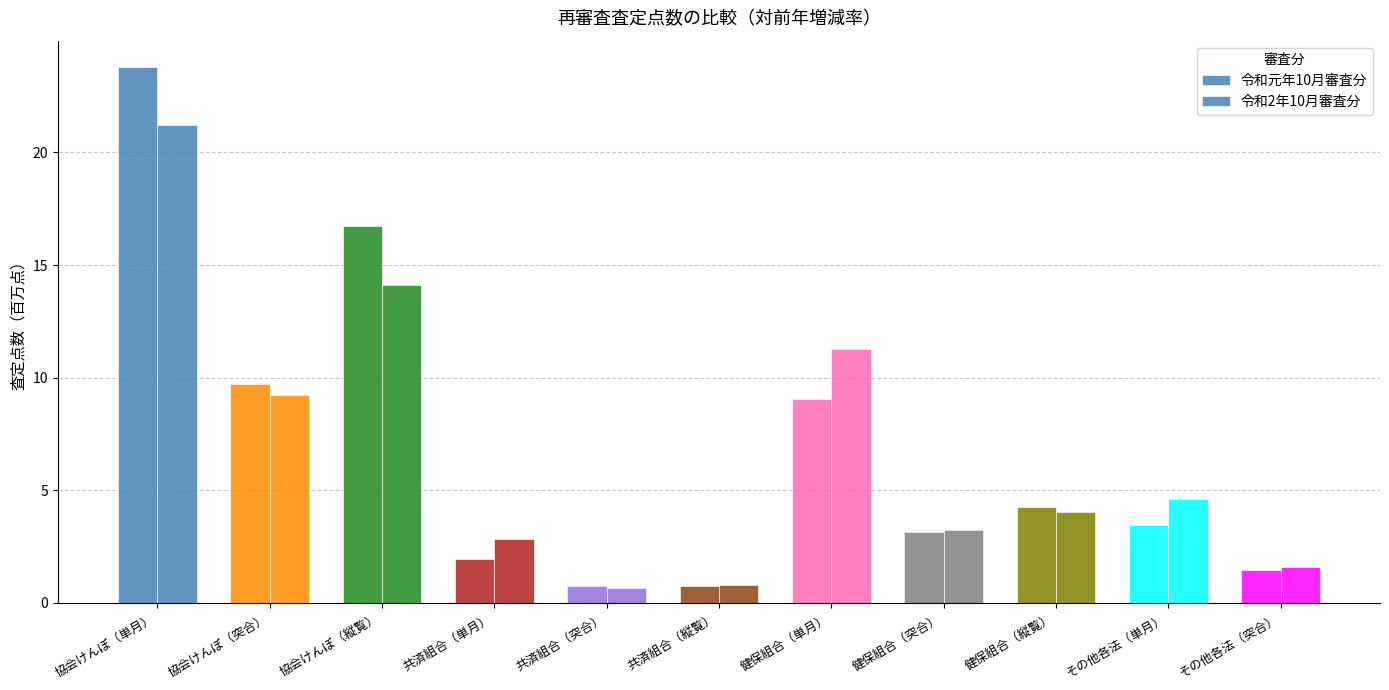

What is the minimum value shown in the chart?

0.7